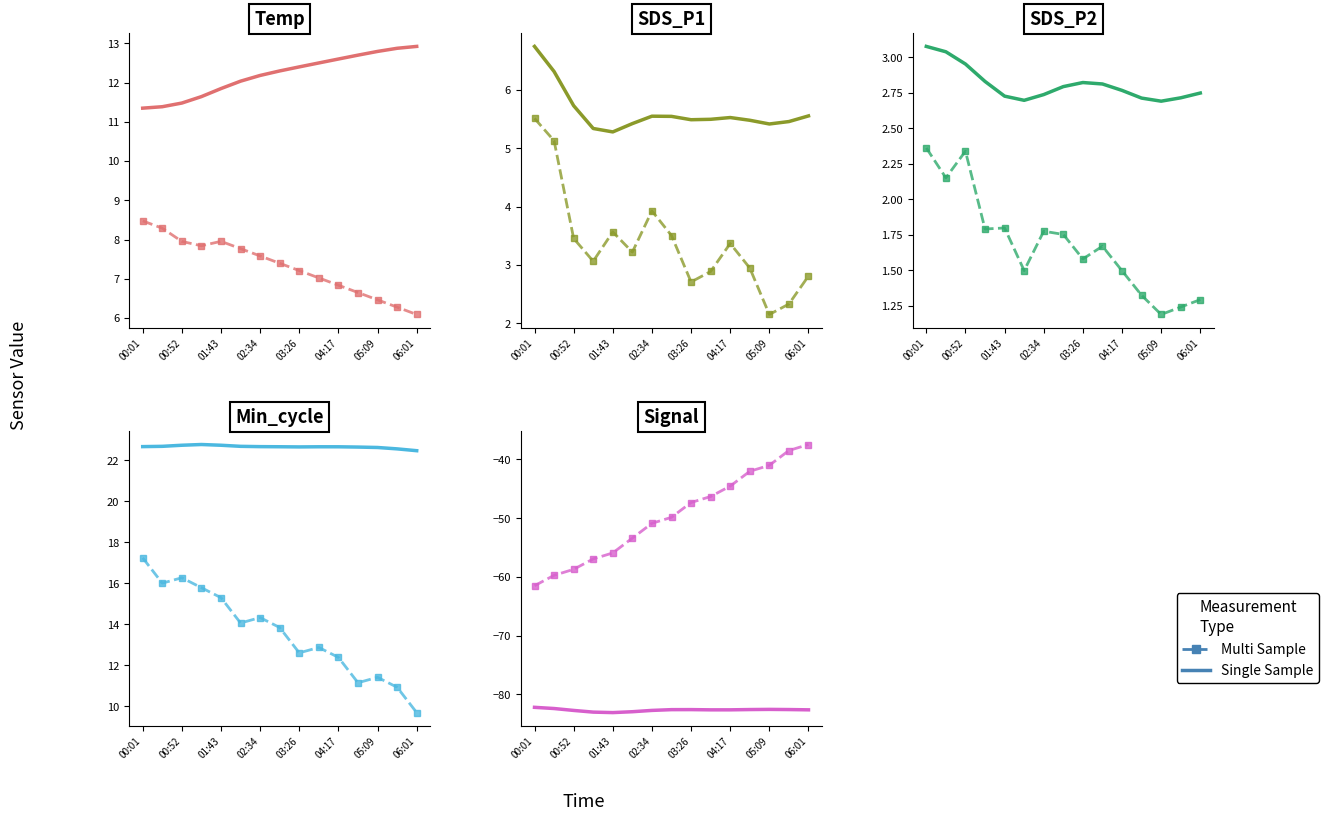

Does the chart have visible grid lines?

No